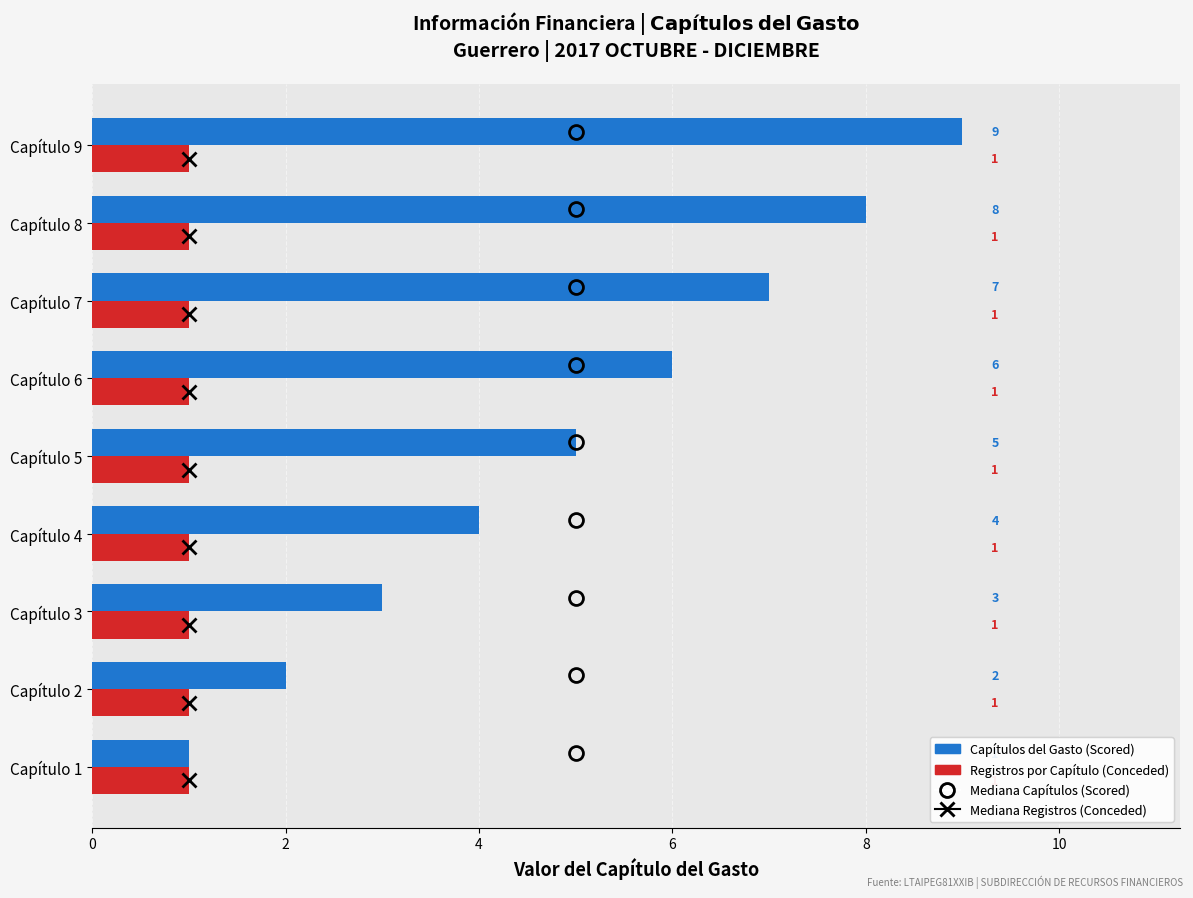

Is the value of Capítulos del Gasto (Scored) at Capítulo 8 greater than the value of Registros por Capítulo (Conceded) at Capítulo 6?

Yes